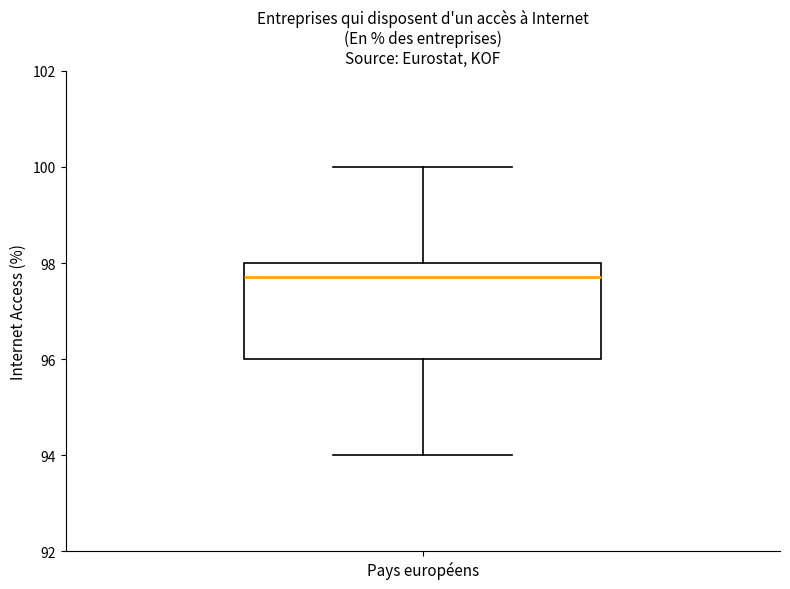

Read this box plot against the y-axis: the position of the median line, the range covered by the box, and the ends of both whiskers. The values are not printed on the chart, so give them approximately, as read against the axis.

median 97.8, box 96.0 to 98.0, whiskers 94.0 to 100.0